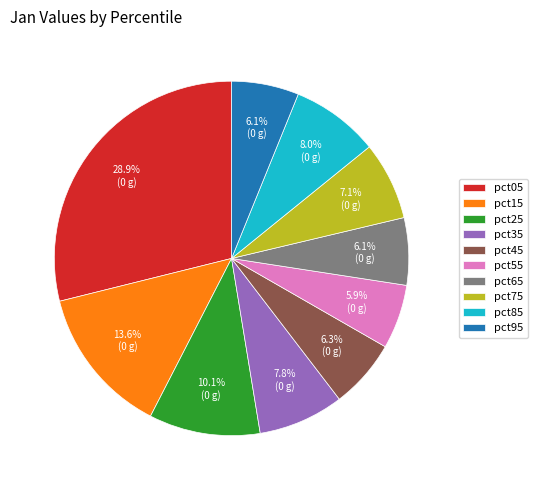

The pct45 slice represents 12% of the pie. True or false?

False